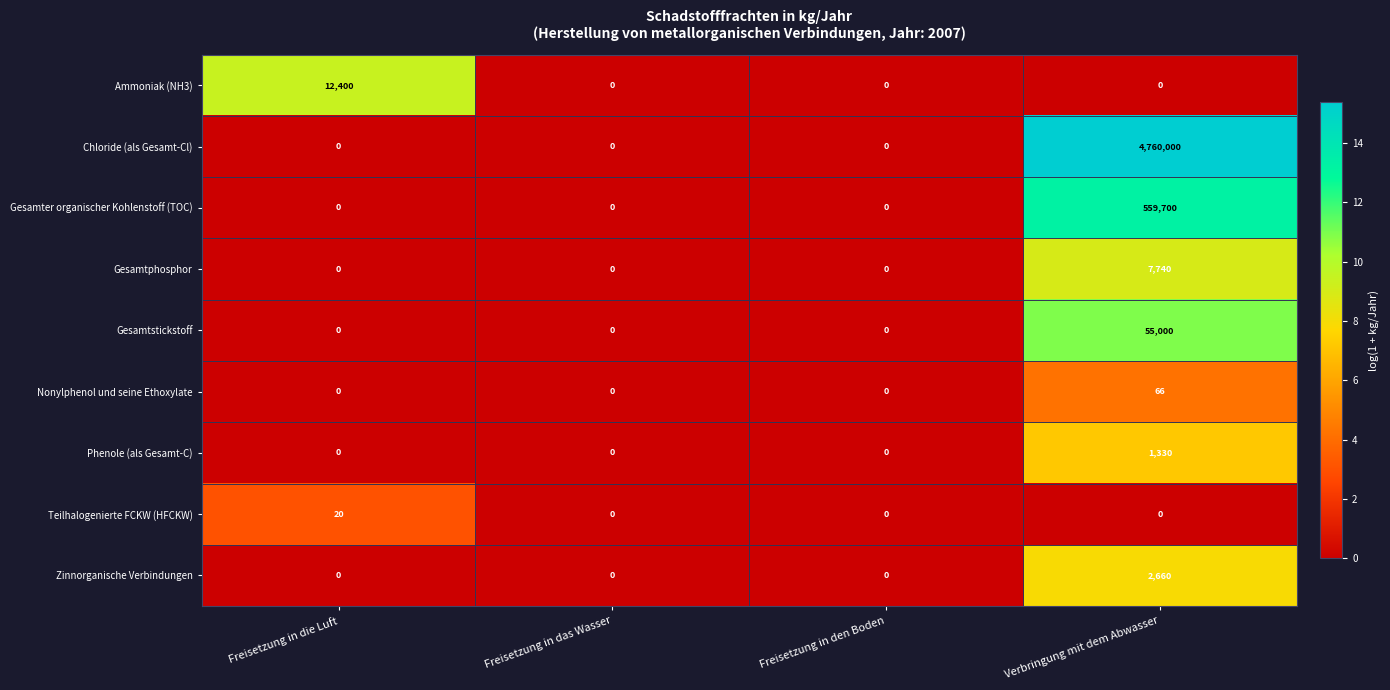

What is the spread (max minus min) of values at Verbringung mit dem Abwasser?

4760000